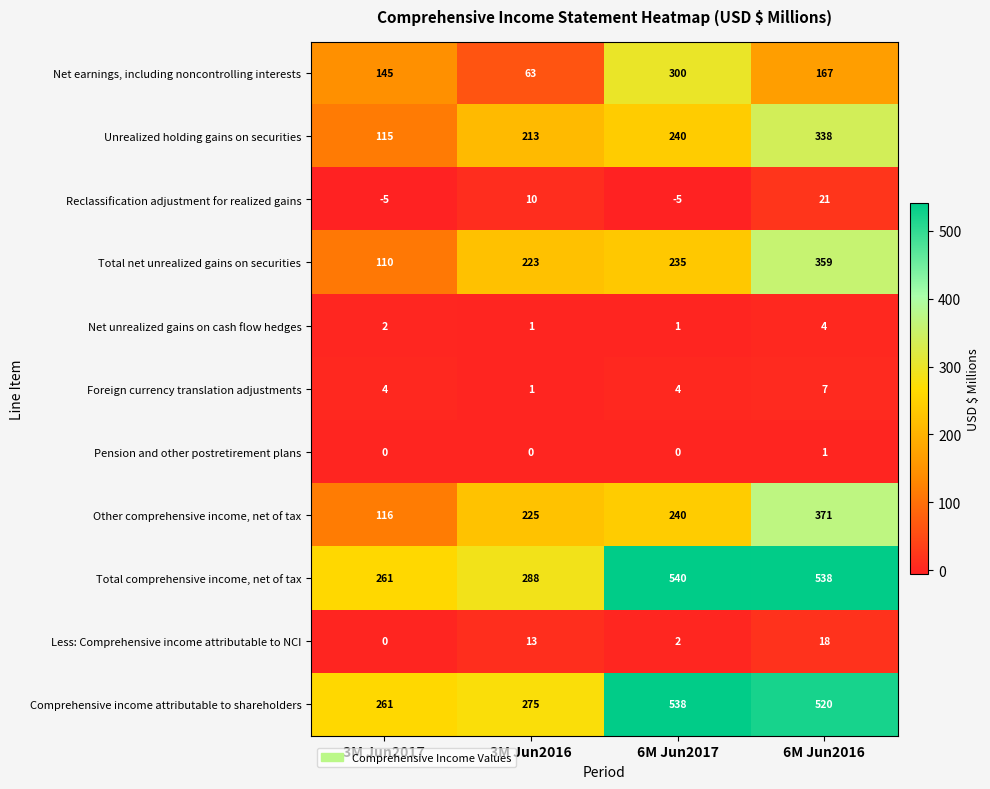

True or false: Reclassification adjustment for realized gains has a value of -5 at 3M Jun2017.

True